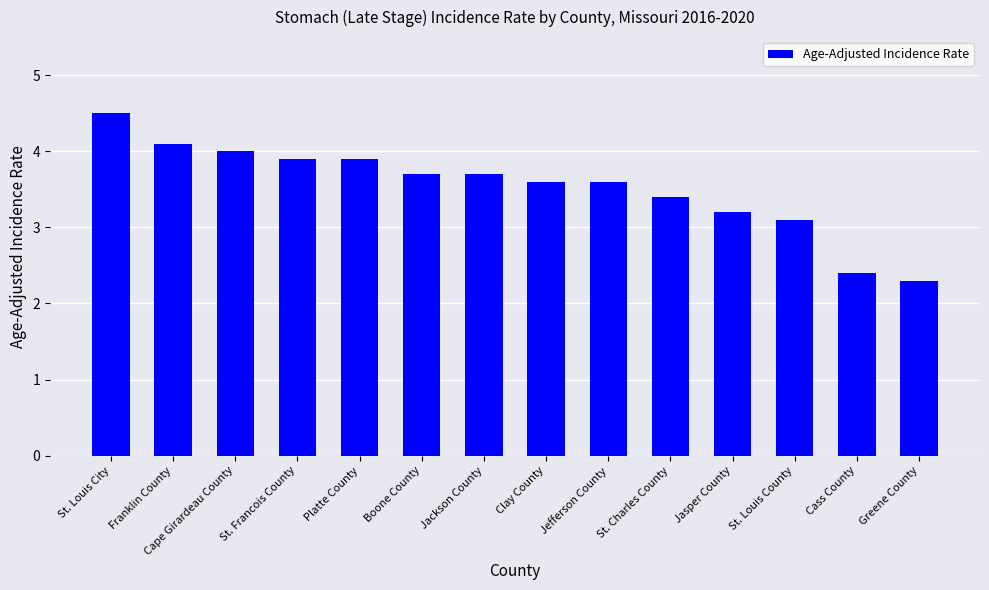

Read the value at Cass County.

2.4